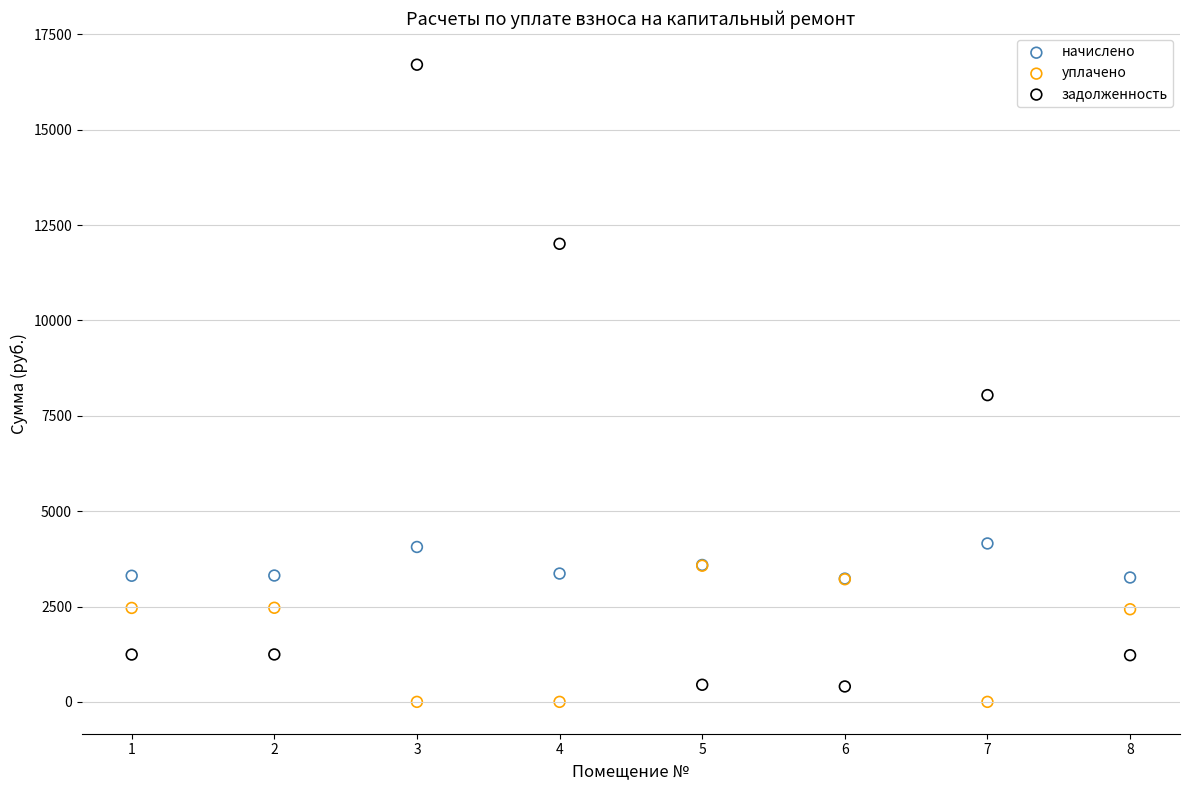

Which series contains the highest Y value?

задолженность